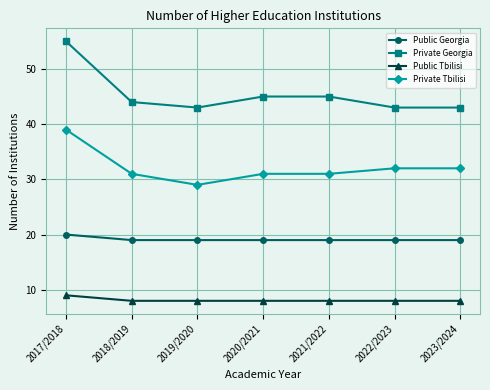

Where does the Private Georgia series first go above 44?

2017/2018